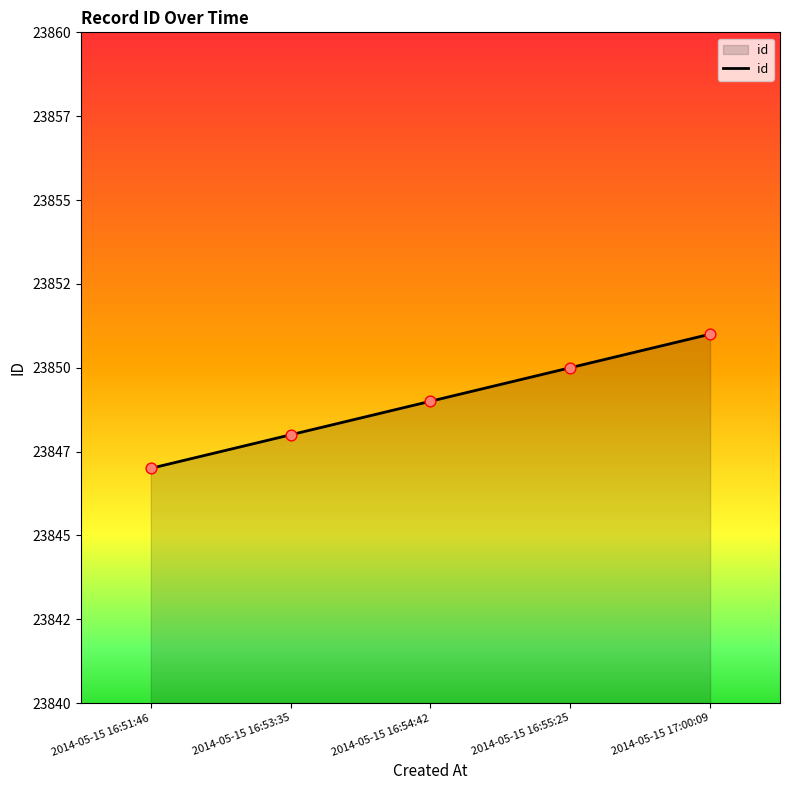

Between 2014-05-15 16:53:35 and 2014-05-15 16:55:25, which is larger?

2014-05-15 16:55:25